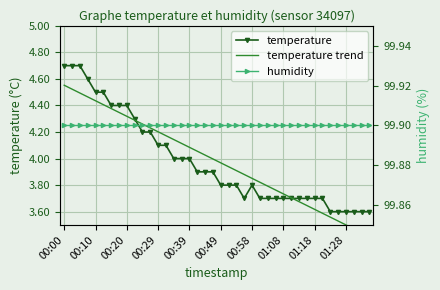

At which category is the sum across all series the highest?

00:00